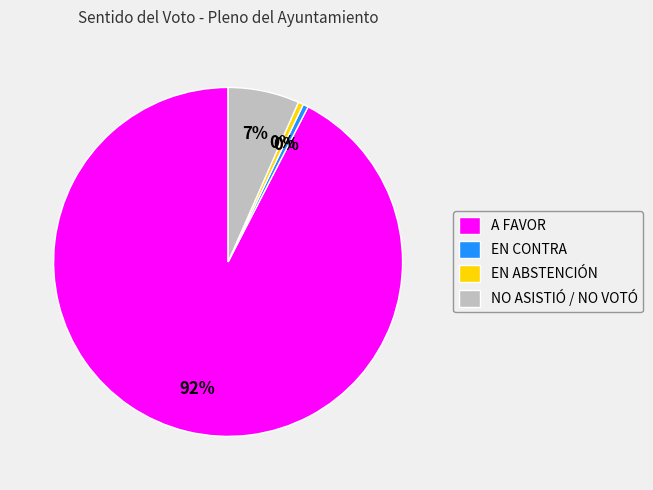

How many slices are in this pie chart?

4